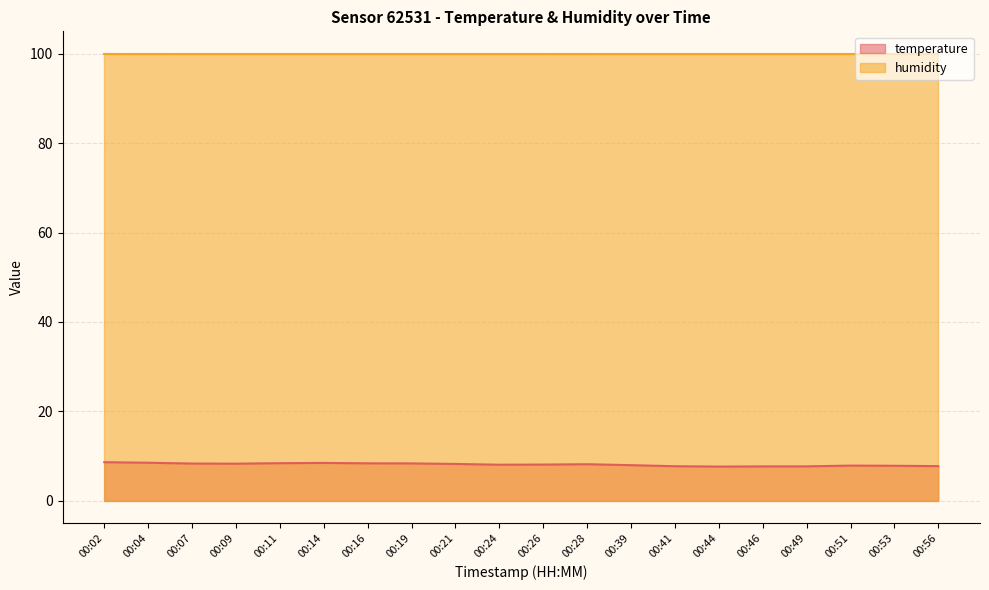

Rank the categories by value from highest to lowest.

00:02, 00:04, 00:14, 00:11, 00:16, 00:19, 00:07, 00:09, 00:21, 00:28, 00:26, 00:24, 00:39, 00:51, 00:53, 00:56, 00:41, 00:49, 00:46, 00:44